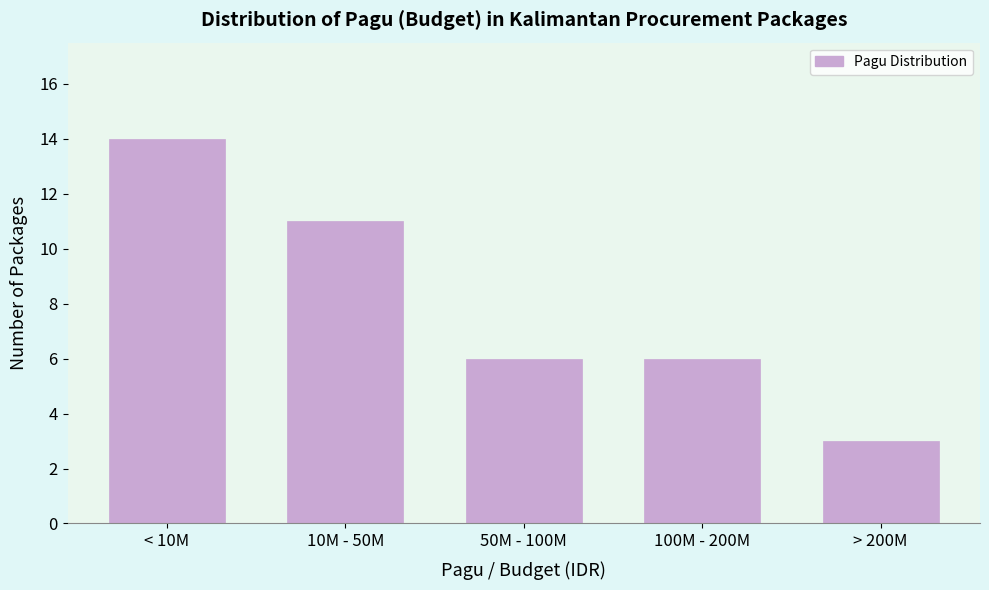

Reading left to right, transcribe all the data shown in this chart.

14	11	6	6	3